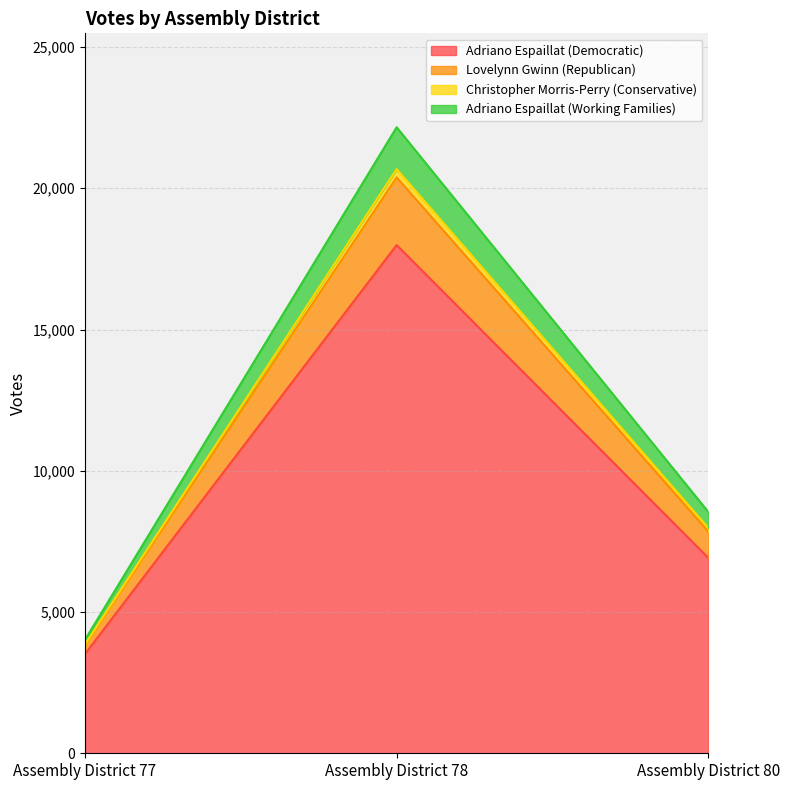

At which category is the sum across all series the highest?

Assembly District 78